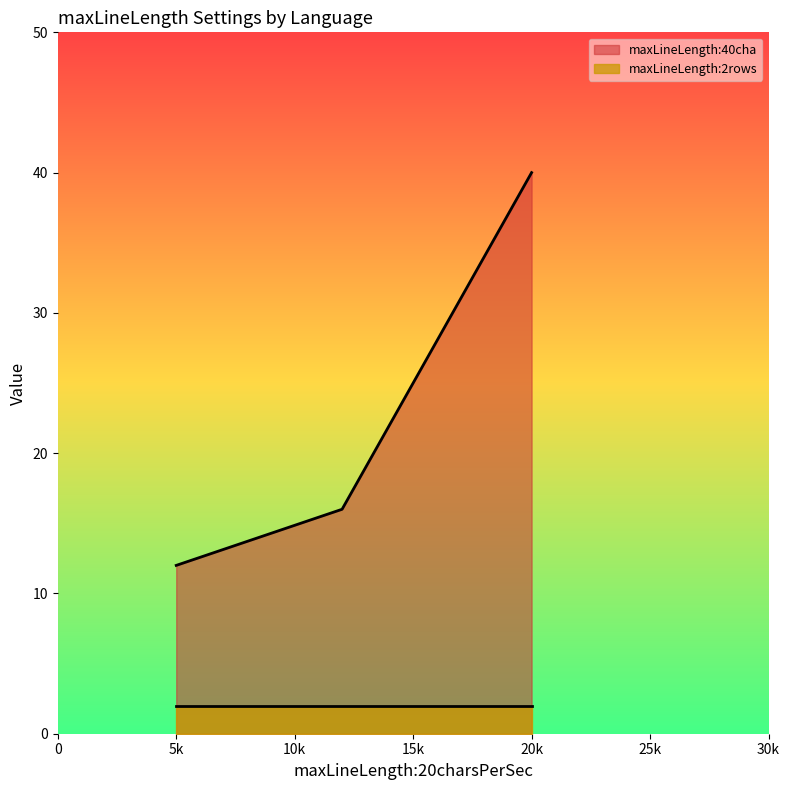

The value of maxLineLength:40cha at ID is 40. True or false?

True